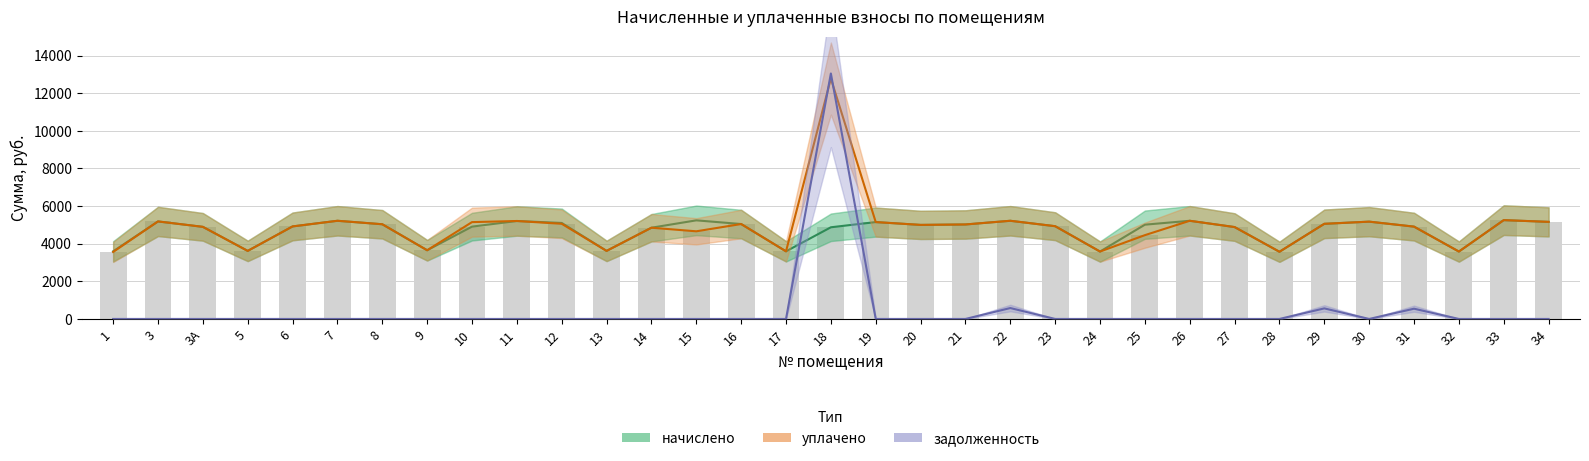

At how many categories does at least one series exceed 6599?

1